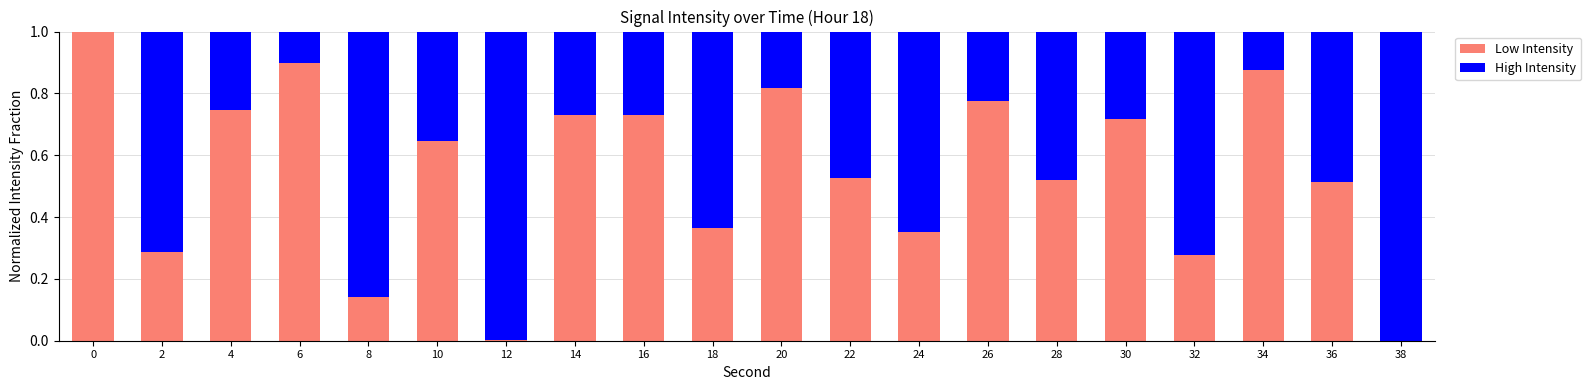

What is the sum of all Low Intensity values?

10.9